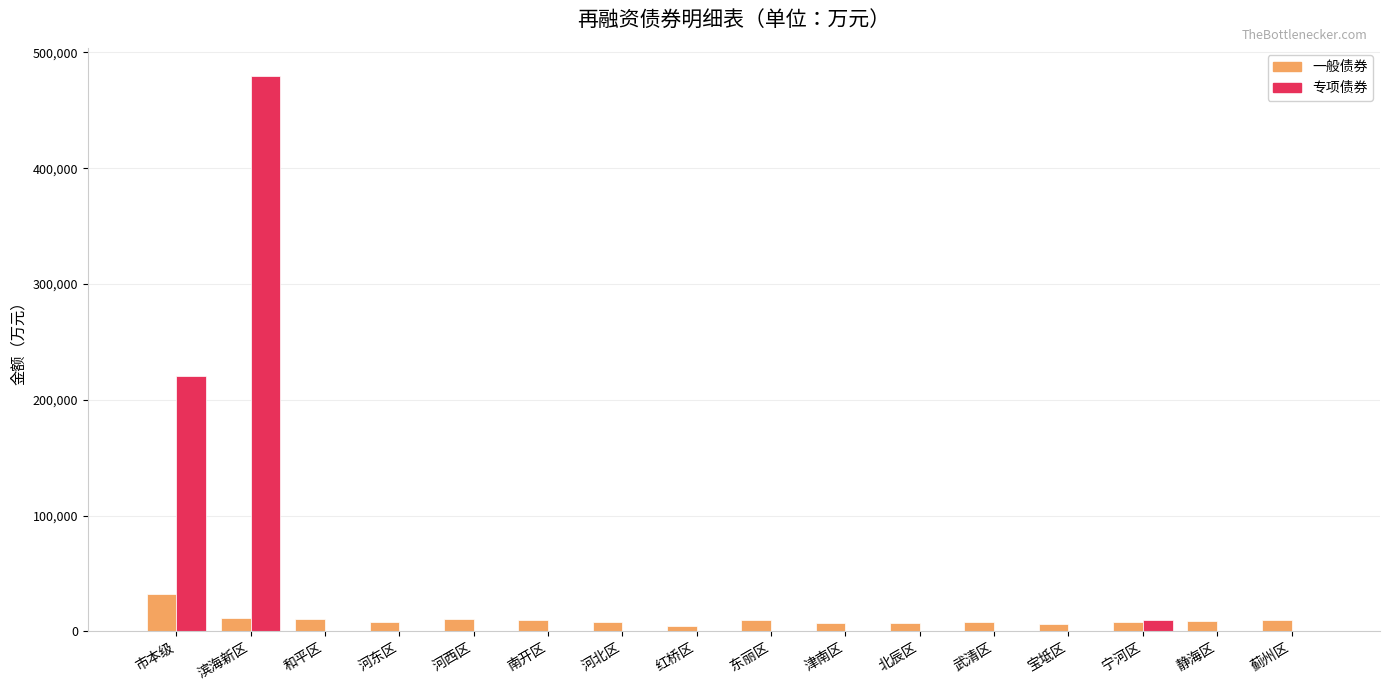

Are the bars horizontal?

No